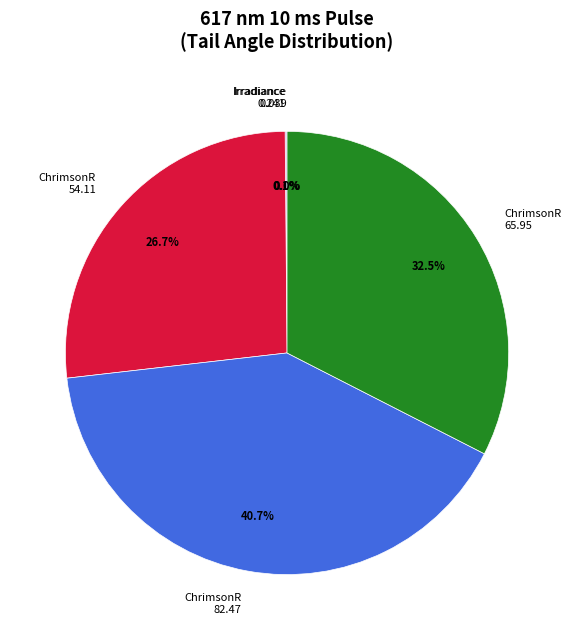

Which category has the biggest portion of the pie?

ChrimsonR 82.47